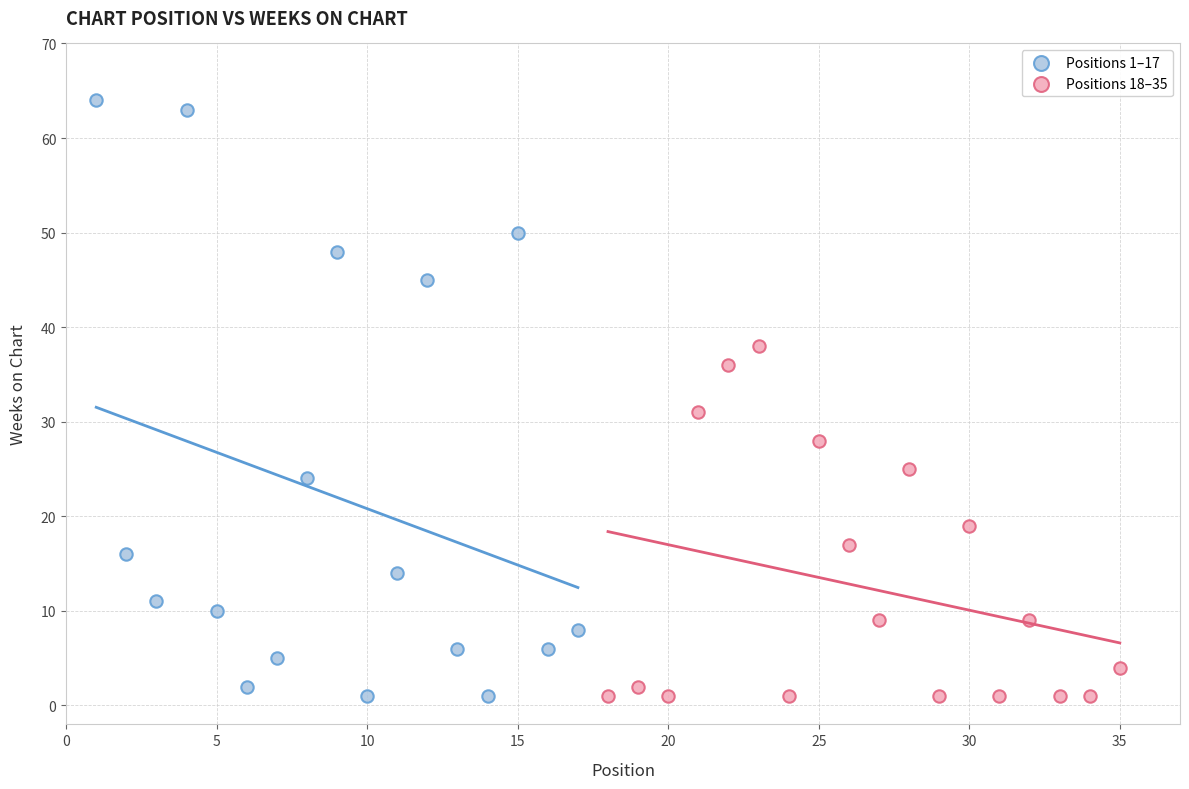

Which series contains the highest Y value?

Positions 1–17